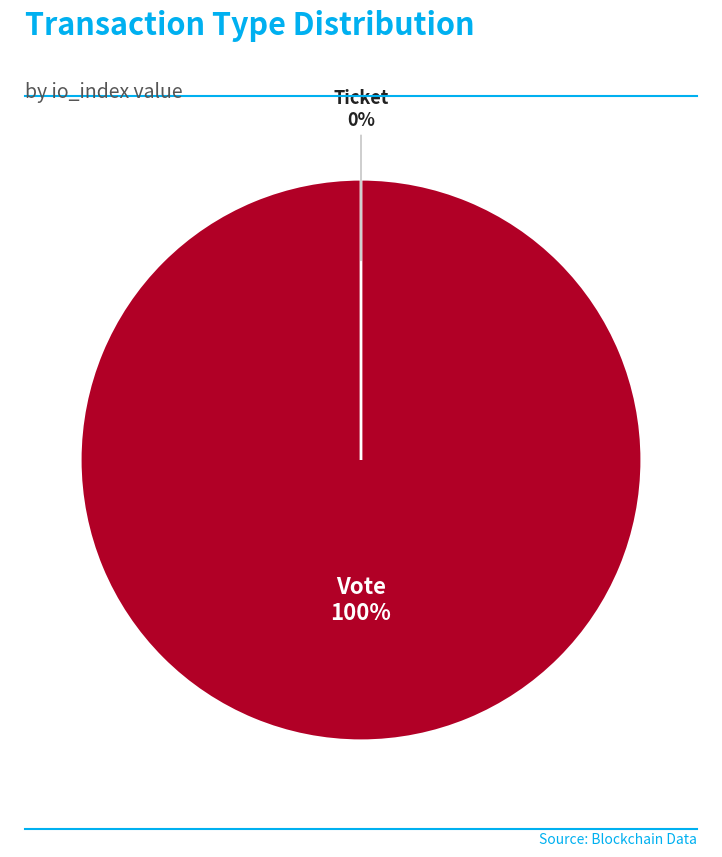

To the nearest percent, what is the difference between the largest and smallest slice percentages?

100%